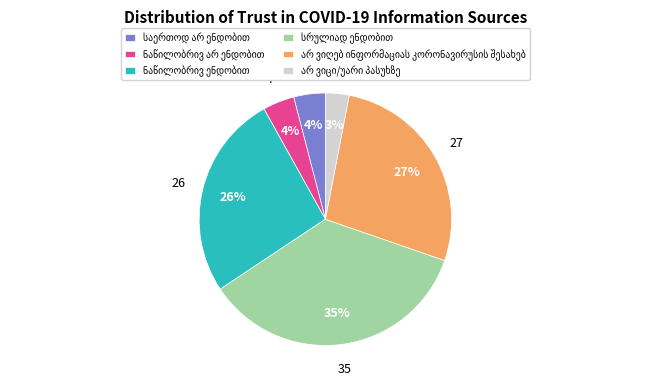

Is there a majority slice in this chart?

No